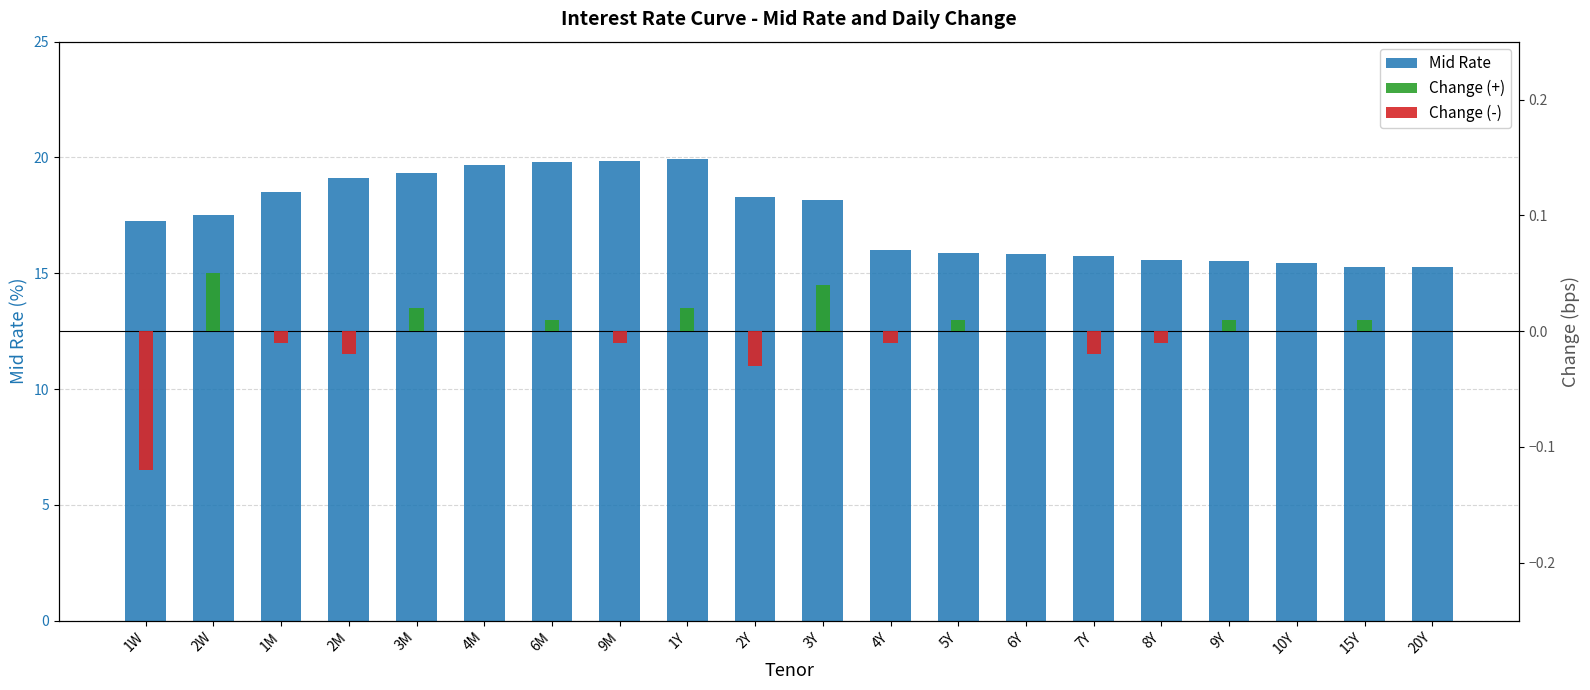

Rank the series at 8Y from highest to lowest value.

Mid Rate, Change